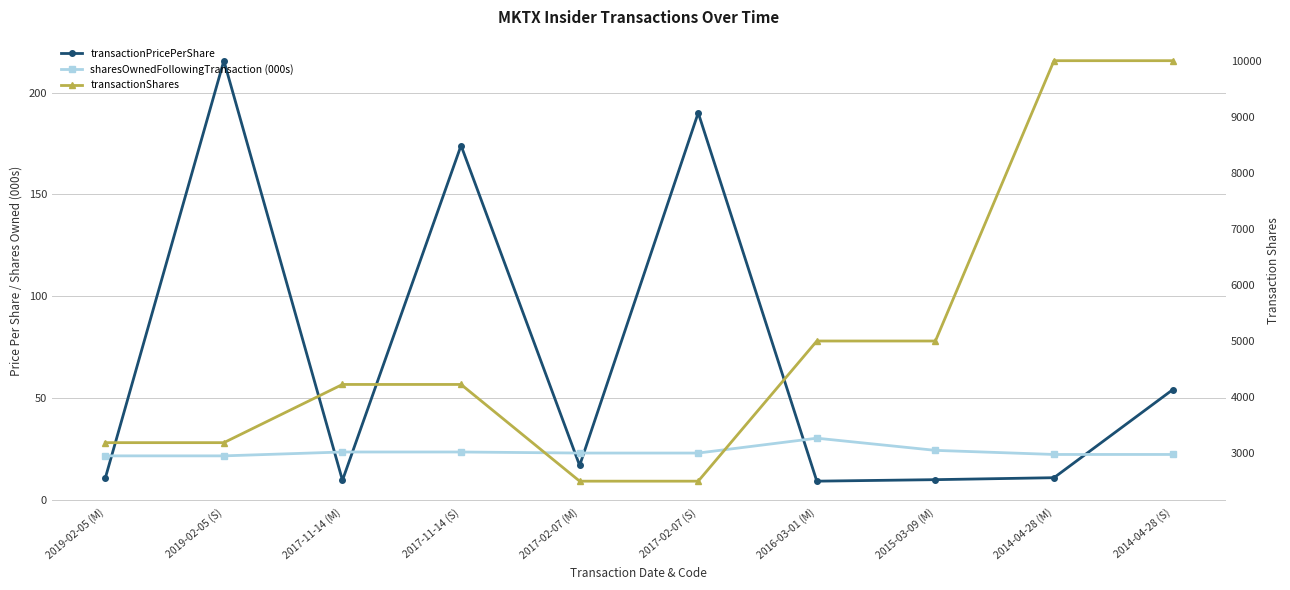

True or false: sharesOwnedFollowingTransaction (000s) and transactionPricePerShare intersect in this chart.

True